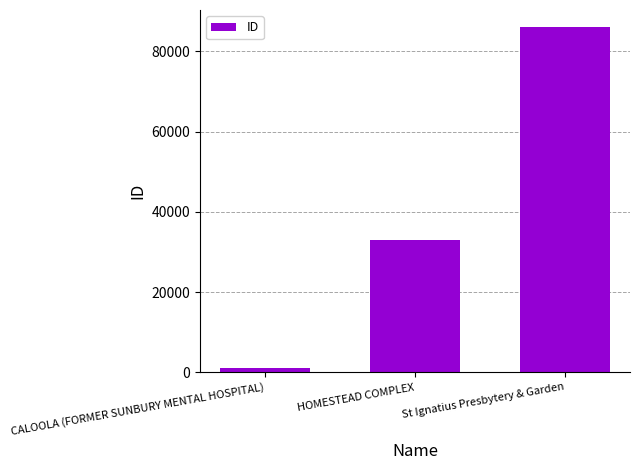

Which label corresponds to the smallest value in the chart?

CALOOLA (FORMER SUNBURY MENTAL HOSPITAL)